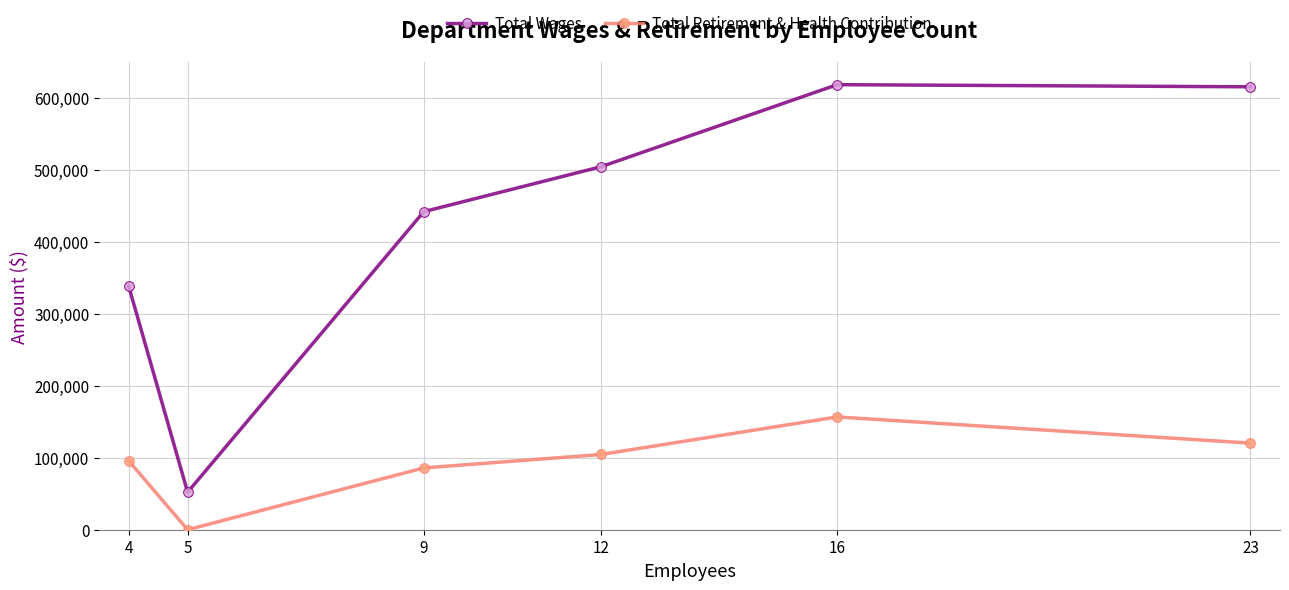

Reading left to right, transcribe all the data shown in this chart.

Total Wages: 4=338874	5=52150	9=441713	12=504075	16=618037	23=615088
Total Retirement & Health Contribution: 4=95921	5=0	9=85836	12=104472	16=156633	23=120277